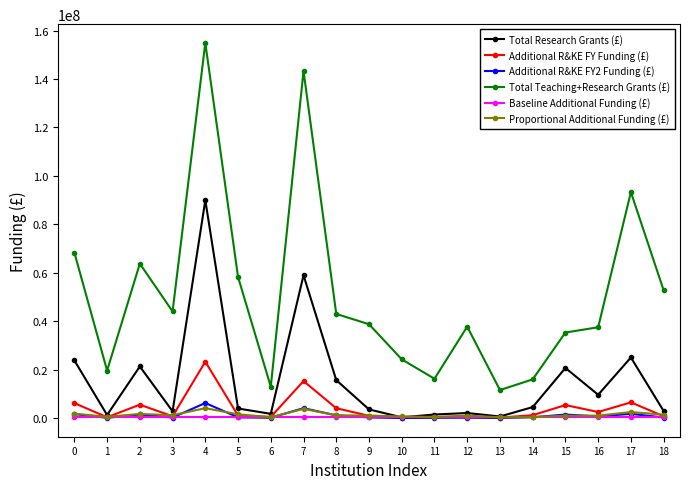

True or false: Total Teaching+Research Grants (£) has more than 2 interior local peaks.

True